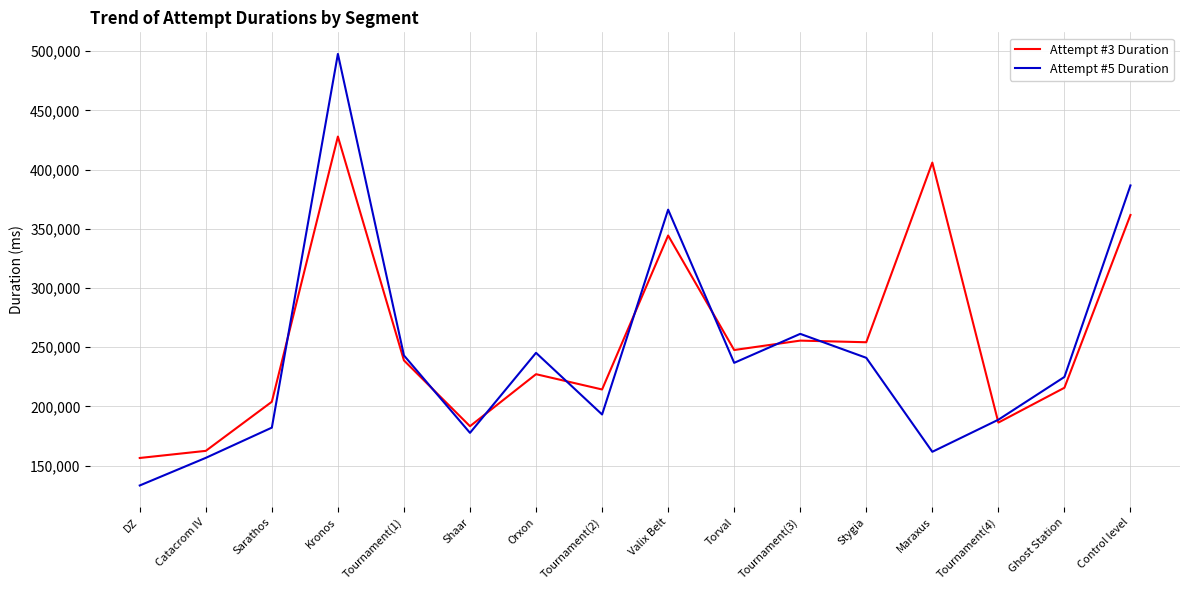

Which series has the largest range (max minus min)?

Attempt #5 Duration